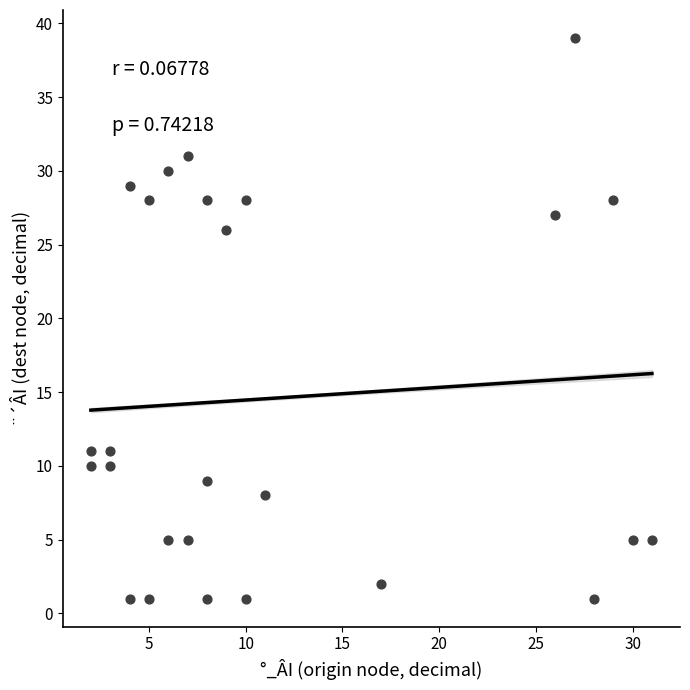

What is the range of X values (max minus min)?

29